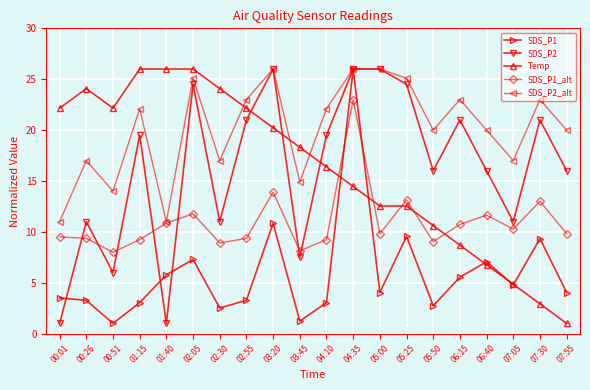

Where does the Temp series first go above 18?

00:01